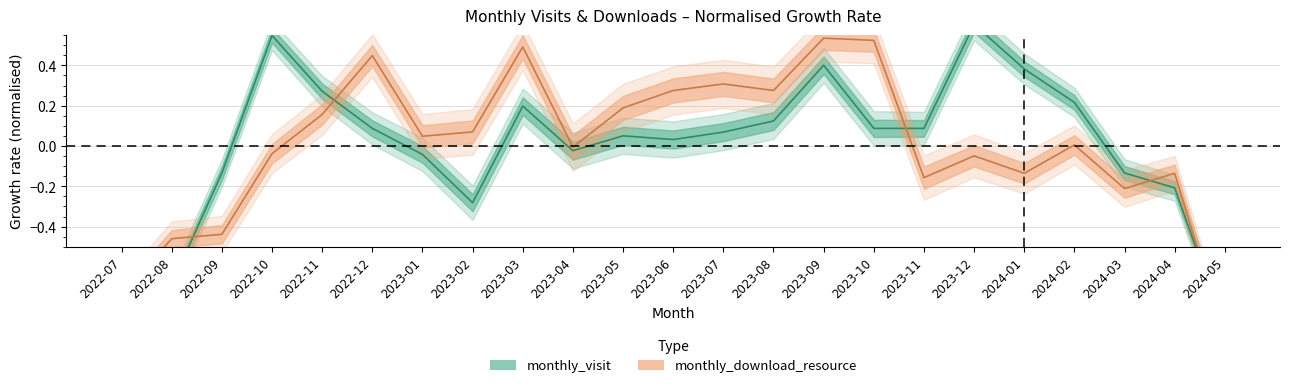

Is it true that monthly_visit equals 0.4 at 2023-09?

True